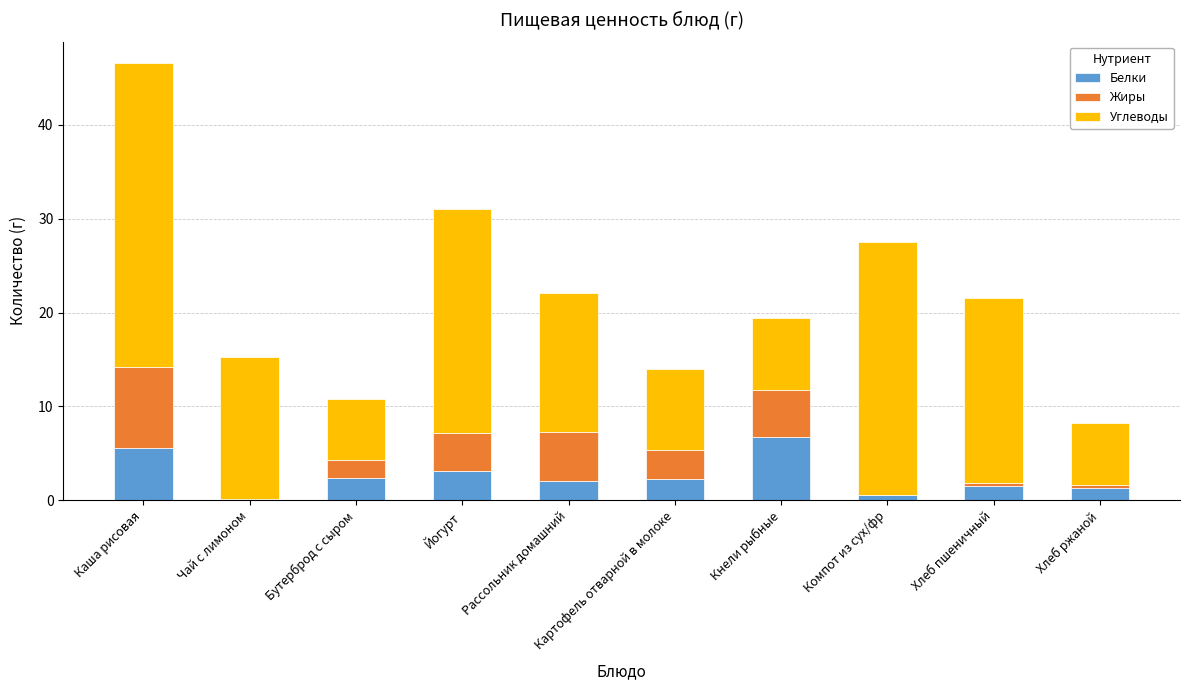

At which category is the sum across all series the highest?

Каша рисовая